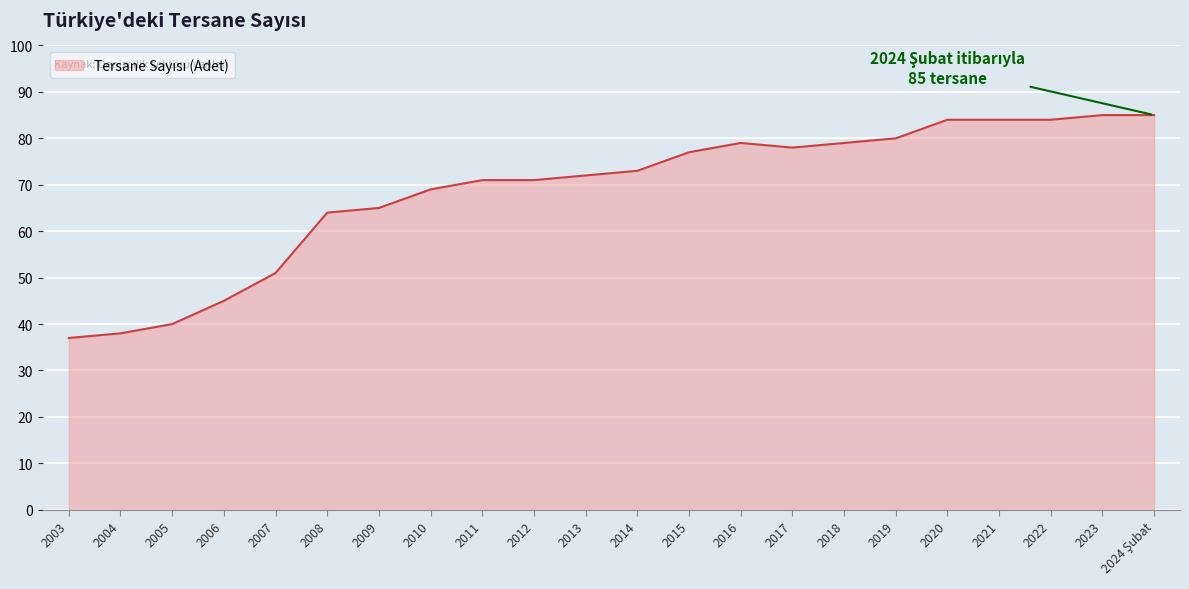

The chart shows a value of 33 at 2021. True or false?

False